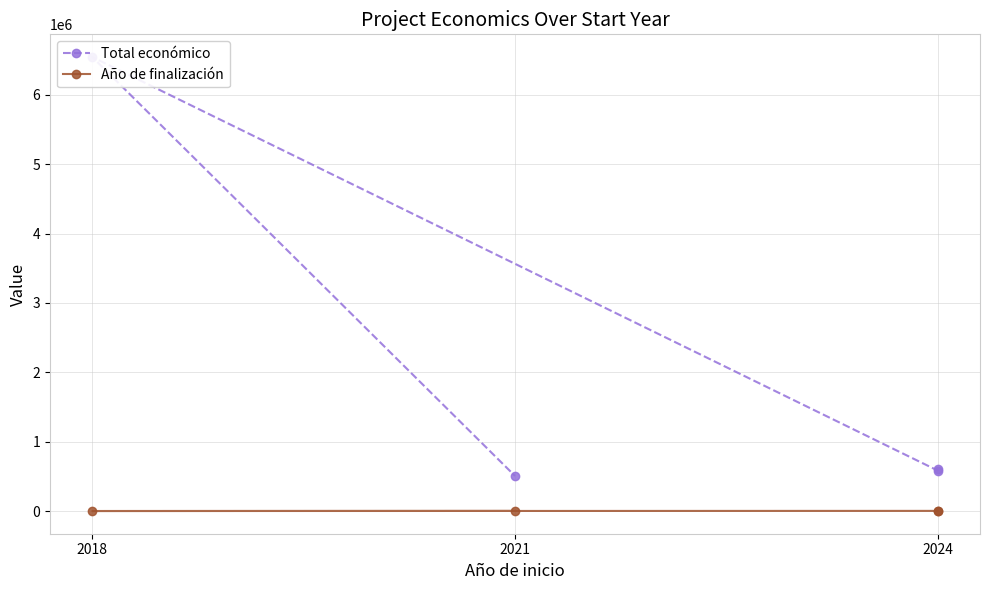

What is the average value of the Total económico series?

2058759.1